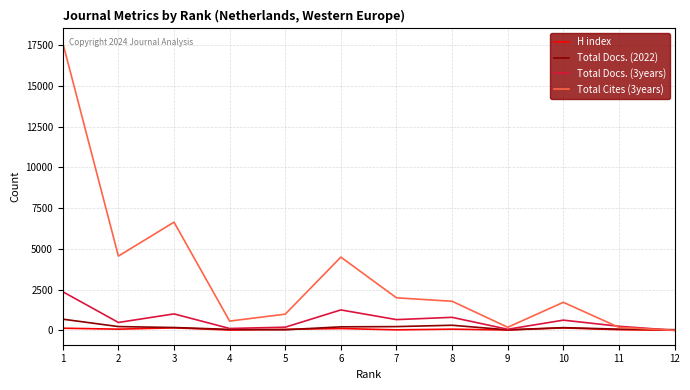

What is the sum of all Total Docs. (2022) values?

2255